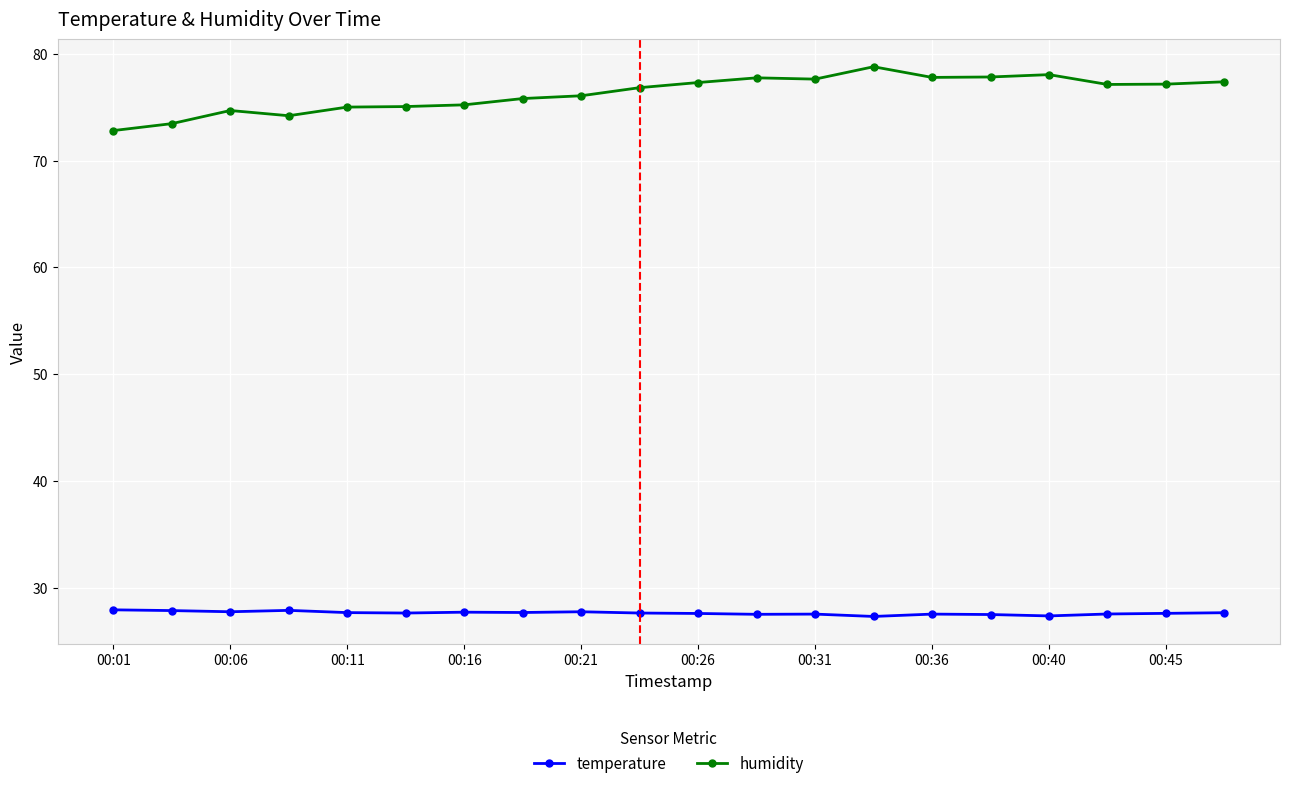

What is the greatest value displayed?

78.8